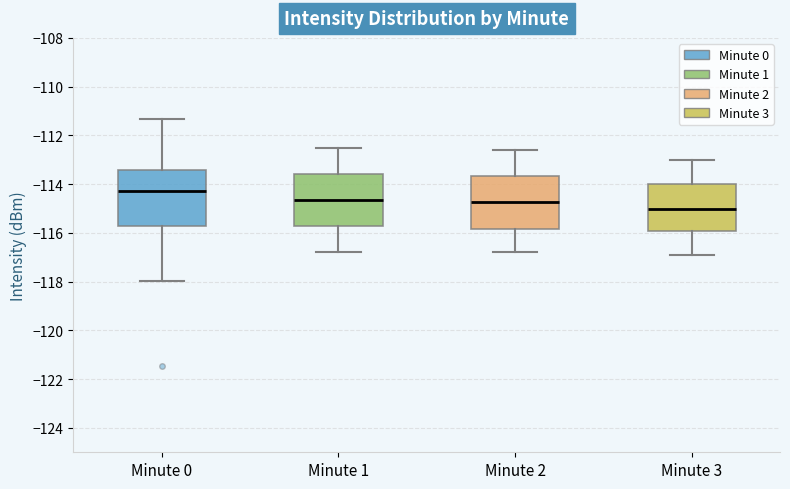

Where does the upper whisker of the box for Minute 1 end on the y-axis? The values are not printed on the chart, so give them approximately, as read against the axis.

-112.4